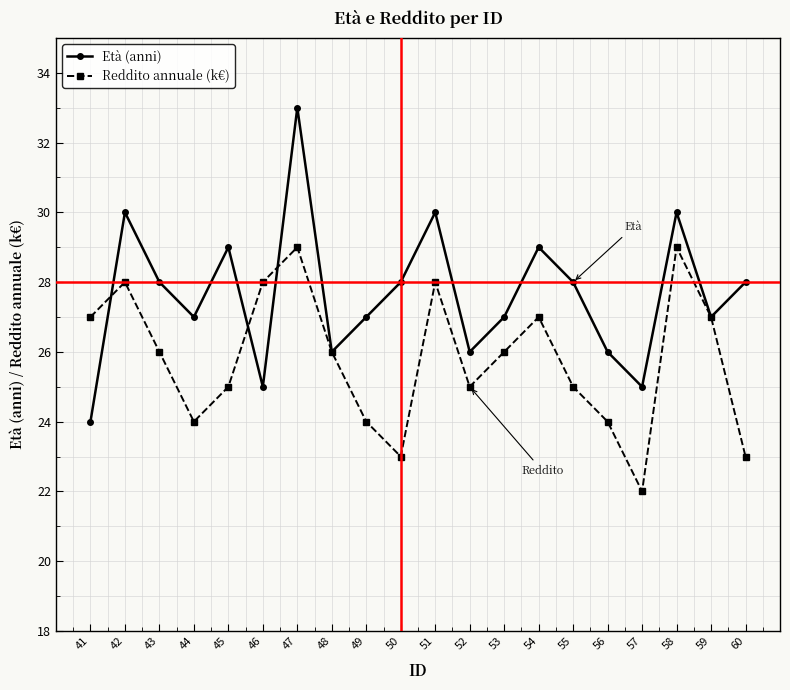

What is the maximum value shown in the chart?

33